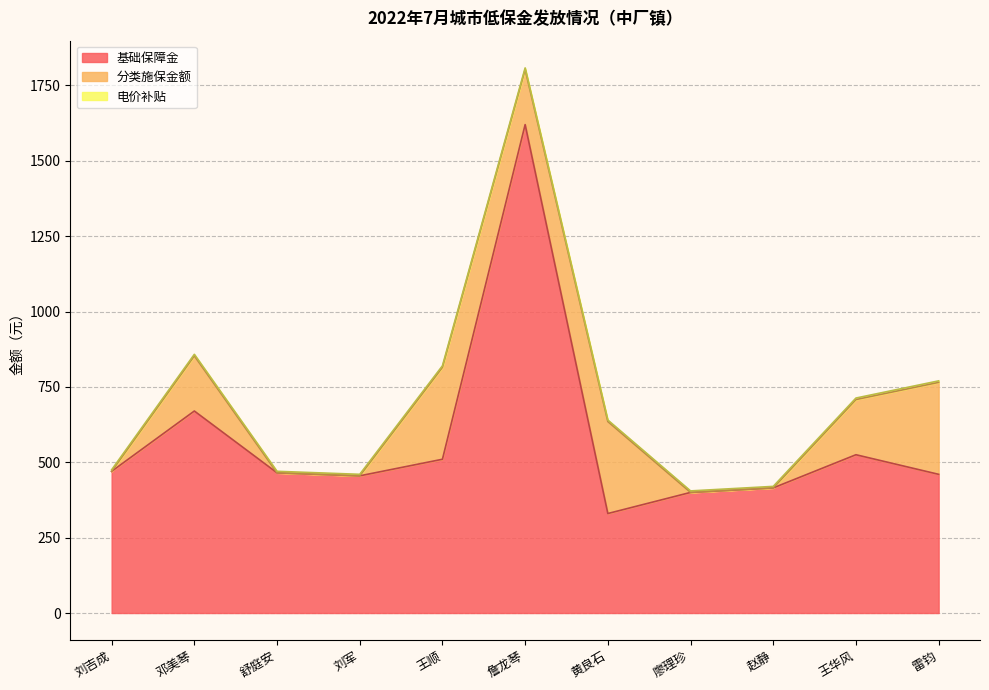

In 分类施保金额, how many points are higher than both neighbors (excluding endpoints)?

3